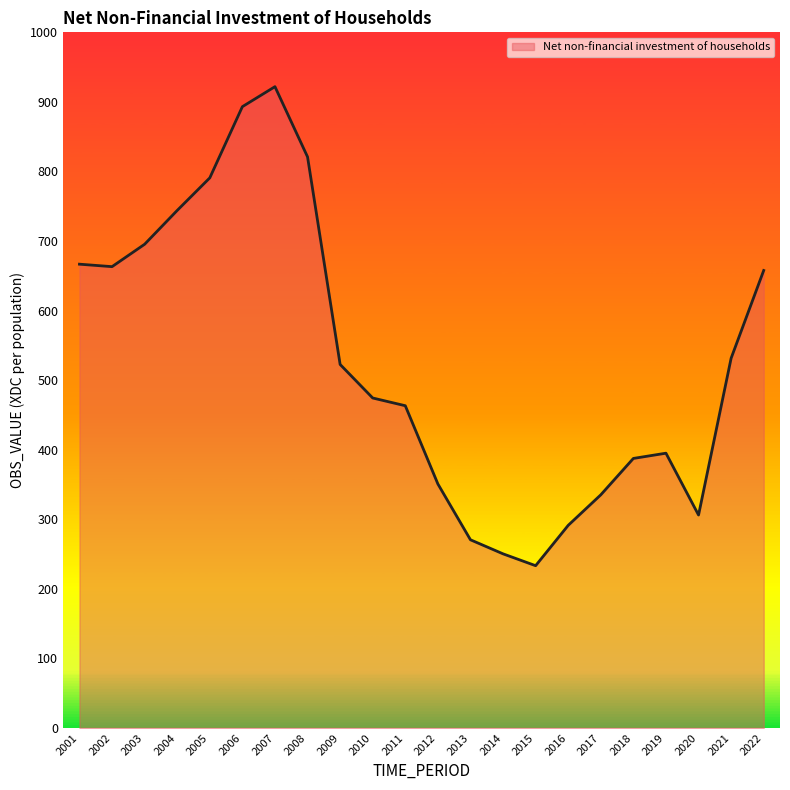

What is the minimum value shown in the chart?

233.2